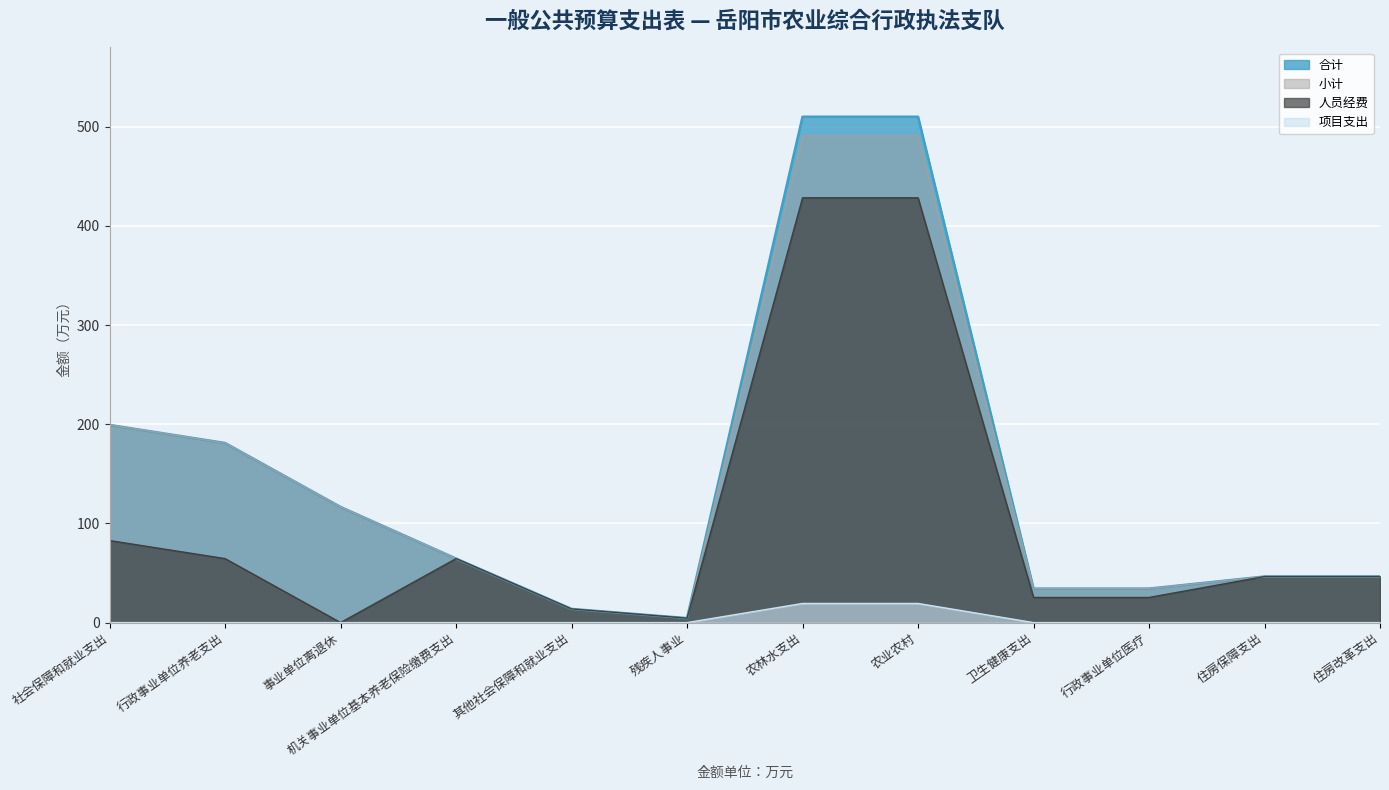

How many lines are shown in the chart?

4